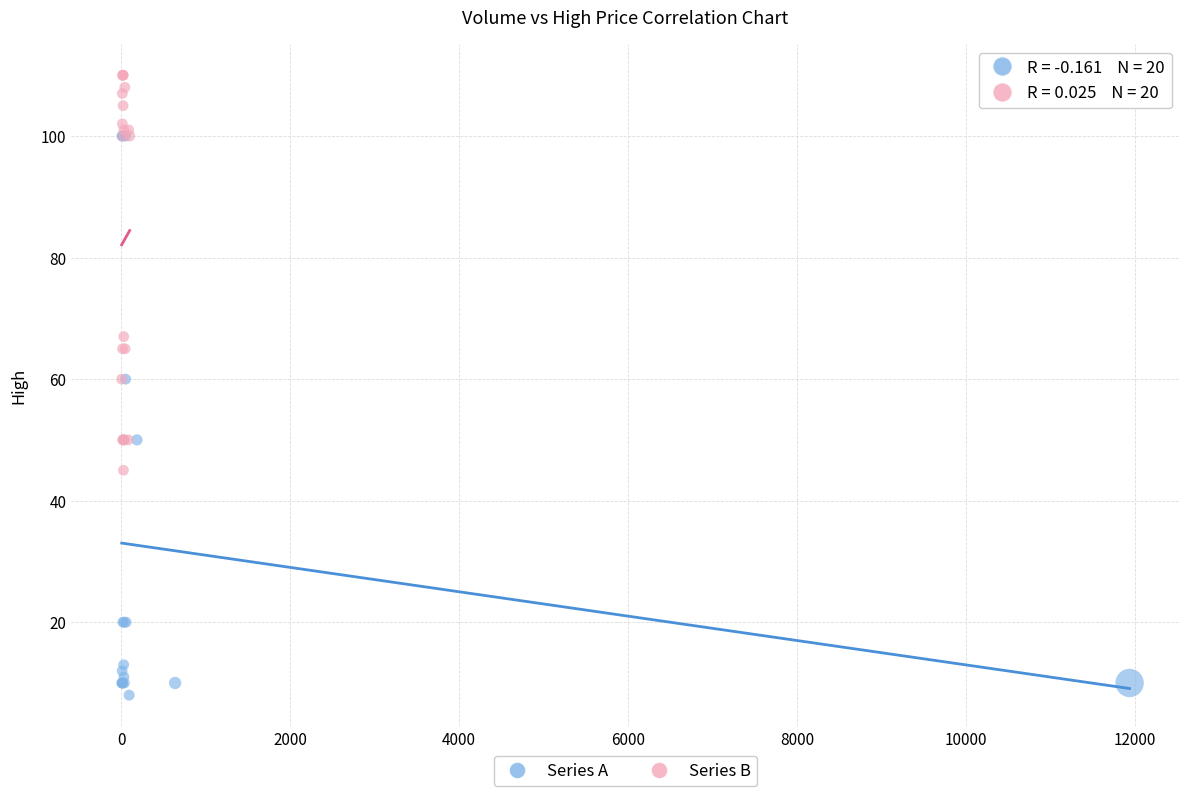

Which series reaches the maximum Y coordinate?

Series B